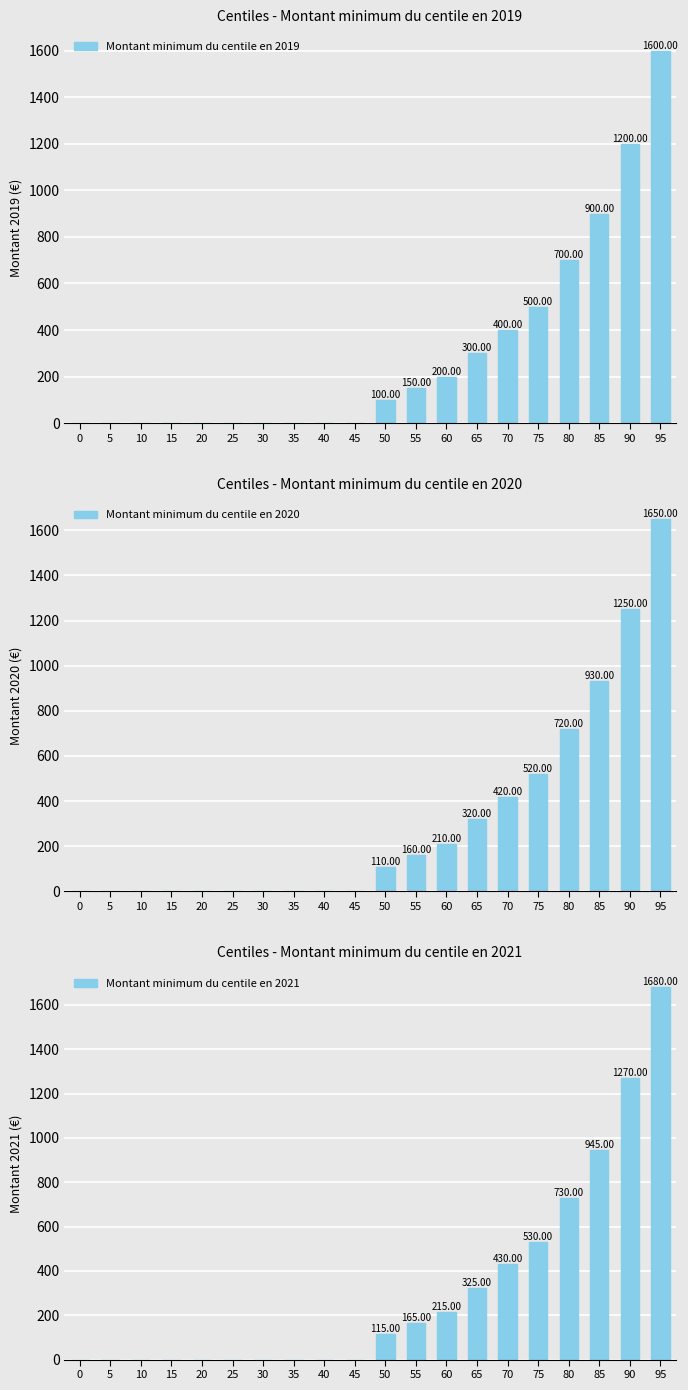

True or false: Montant minimum du centile en 2020 has a value of 1250 at 90.

True